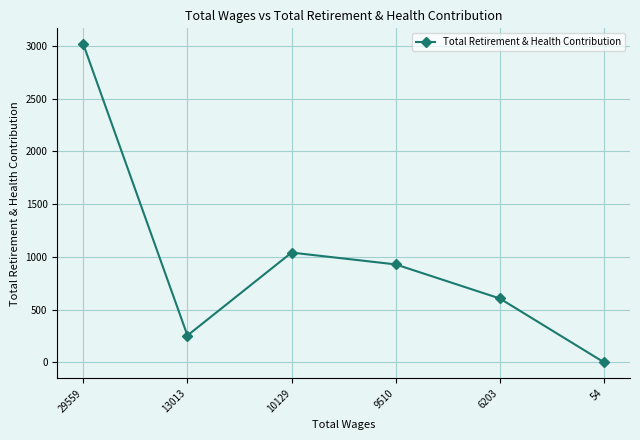

At which label does the data first exceed 928?

29559